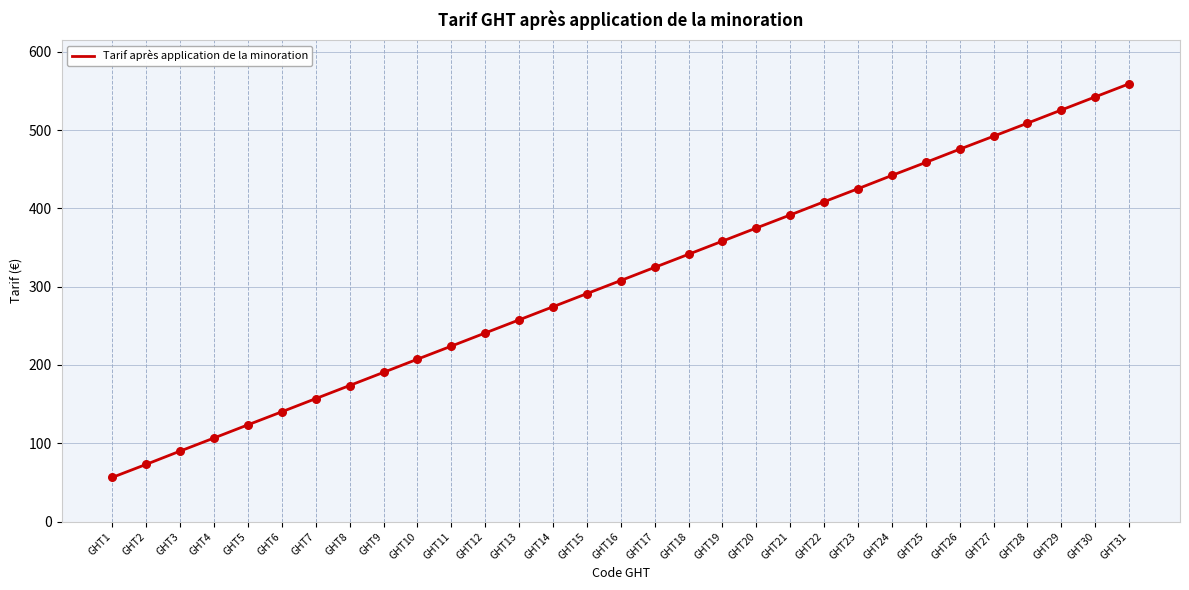

Between GHT27 and GHT7, which is larger?

GHT27